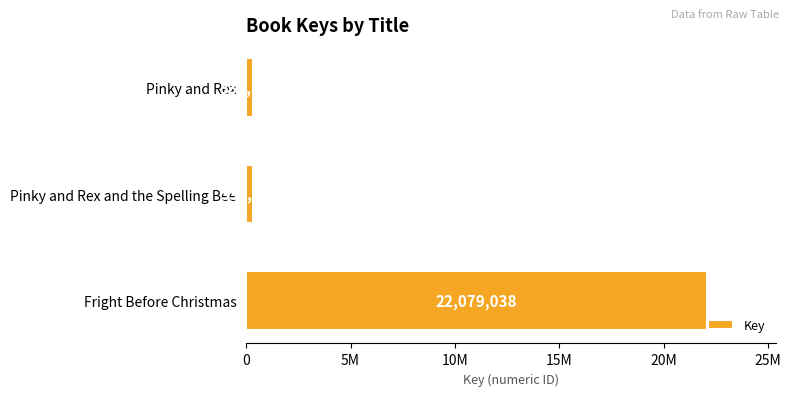

Where is the data nearest to the value 11205456?

Pinky and Rex and the Spelling Bee